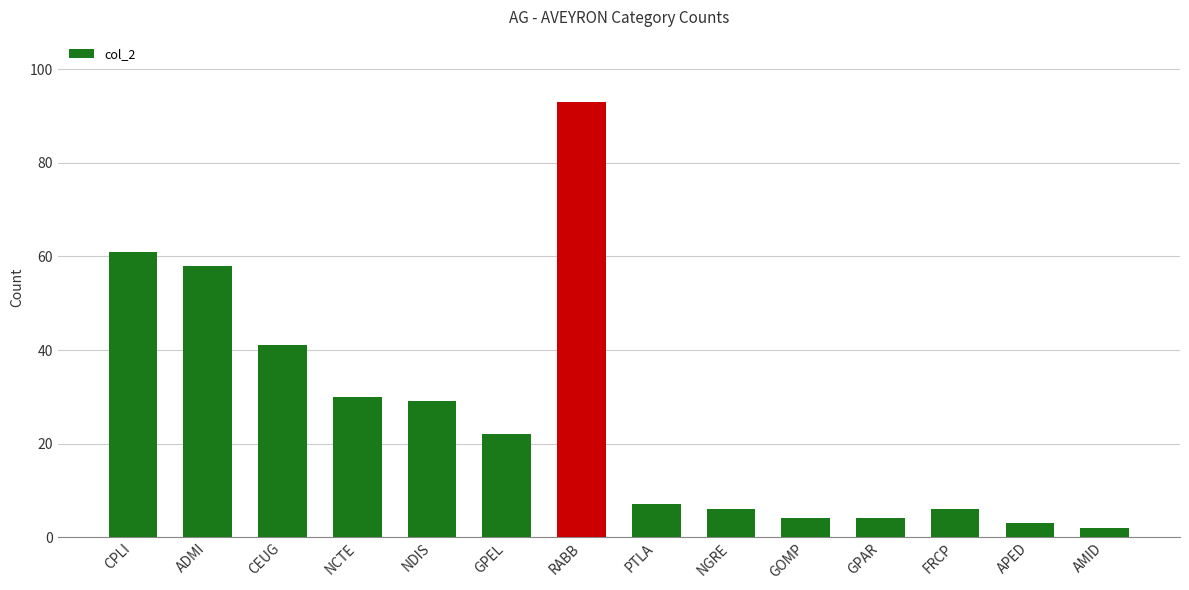

What is the label of the 2nd bar from the right?

APED